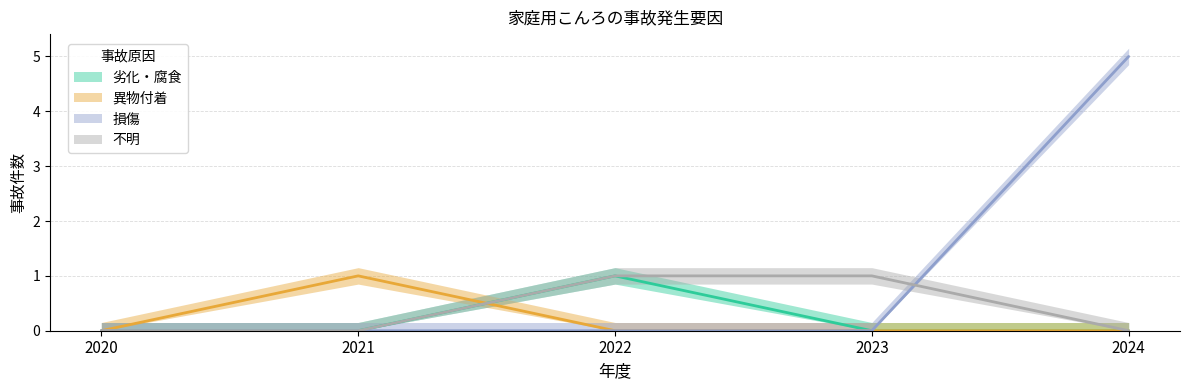

Reading left to right, extract all data points from this chart.

劣化・腐食: 2020=0	2021=0	2022=1	2023=0	2024=0
異物付着: 2020=0	2021=1	2022=0	2023=0	2024=0
損傷: 2020=0	2021=0	2022=0	2023=0	2024=5
不明: 2020=0	2021=0	2022=1	2023=1	2024=0